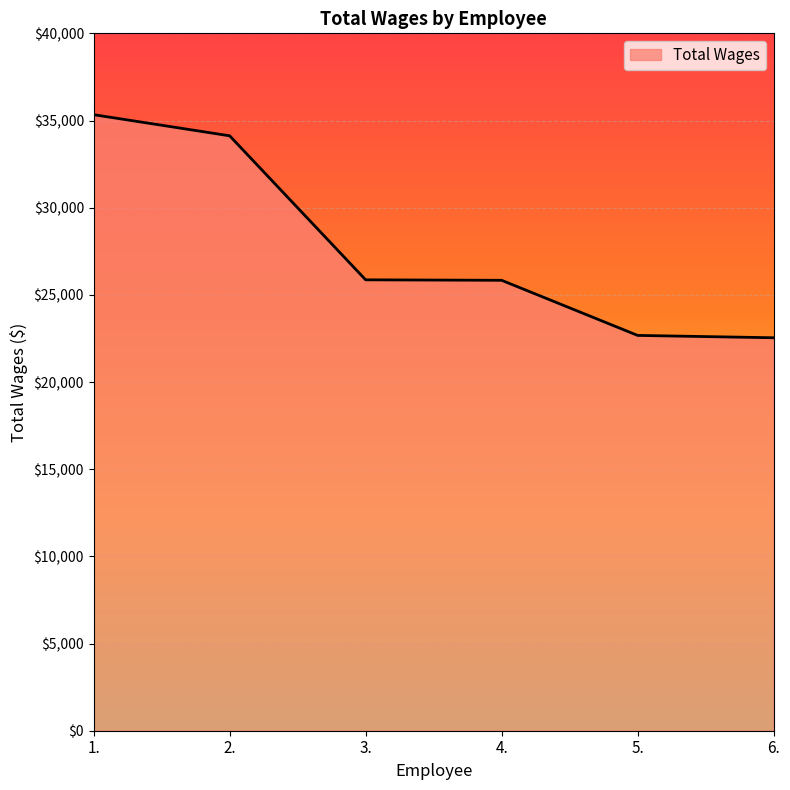

What is the greatest value displayed?

35334